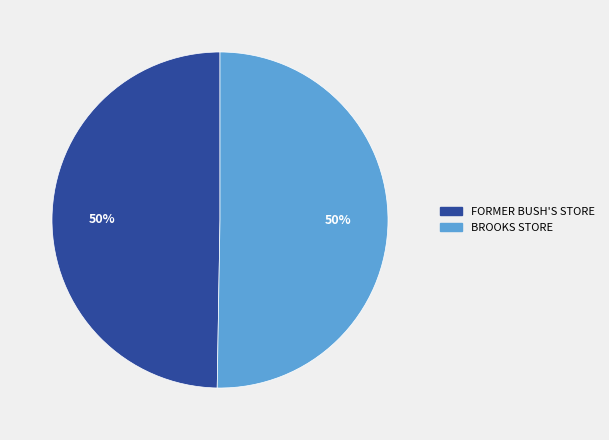

What is the ratio of the value at FORMER BUSH'S STORE to the value at BROOKS STORE?

1.0